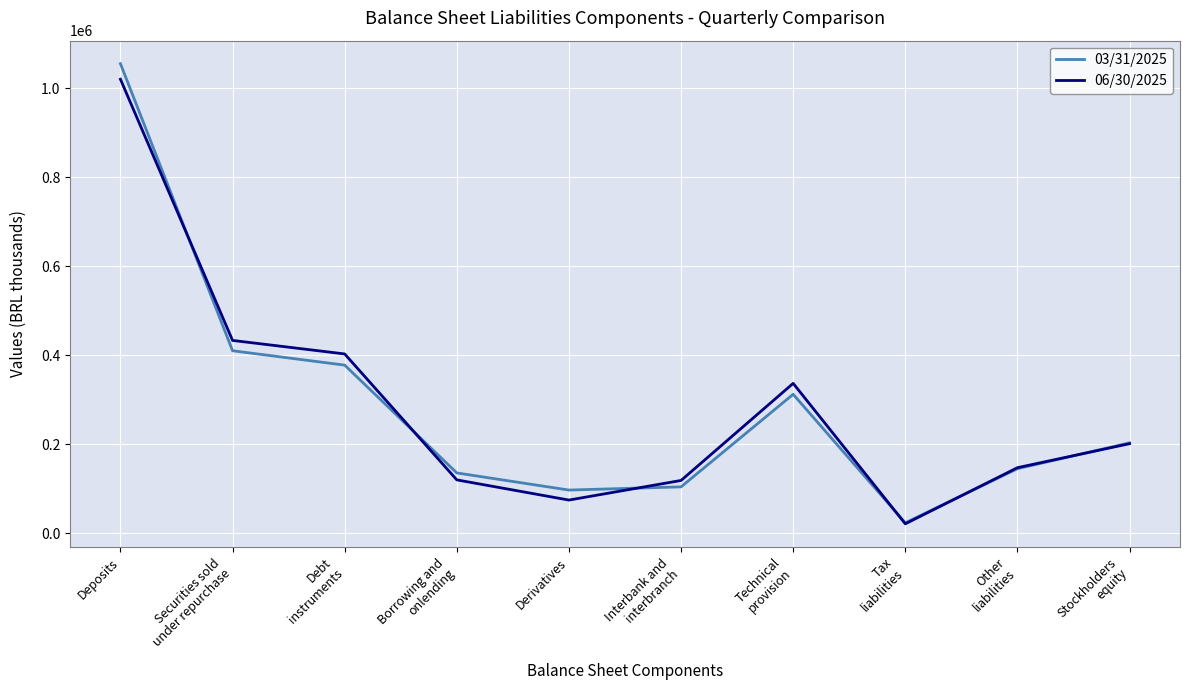

Which series has the widest spread of values?

03/31/2025